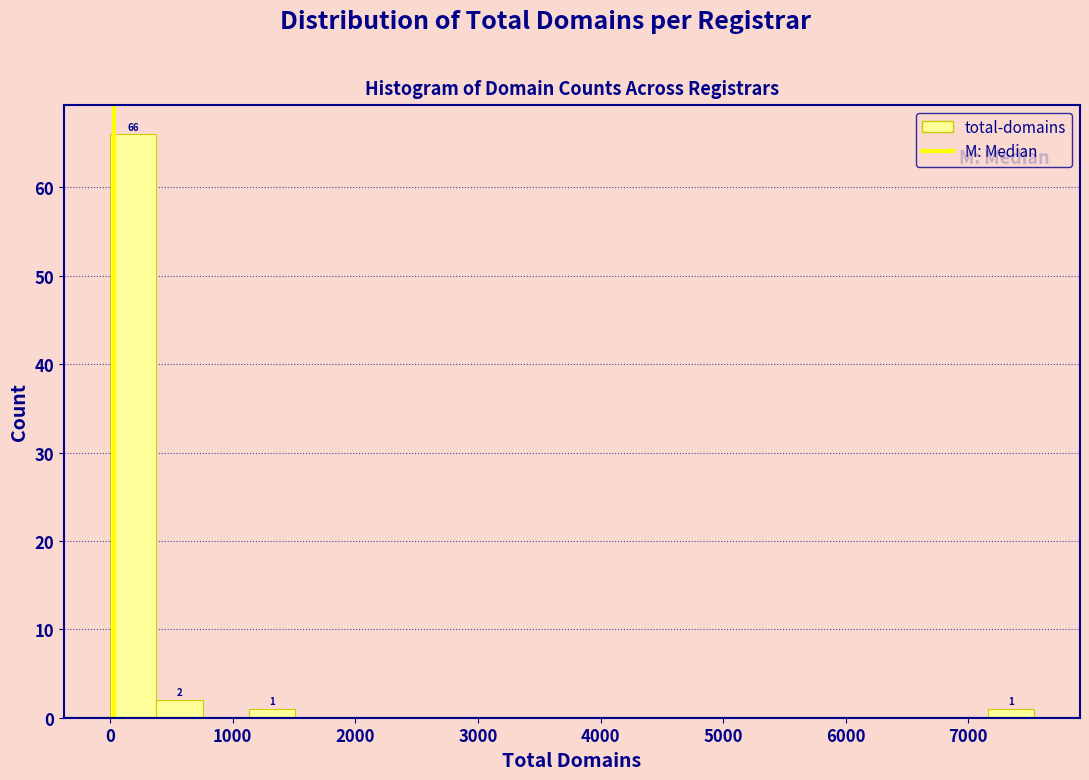

Around what value on the x-axis is the tallest bar? Give the approximate position of its centre, as read against the axis.

200